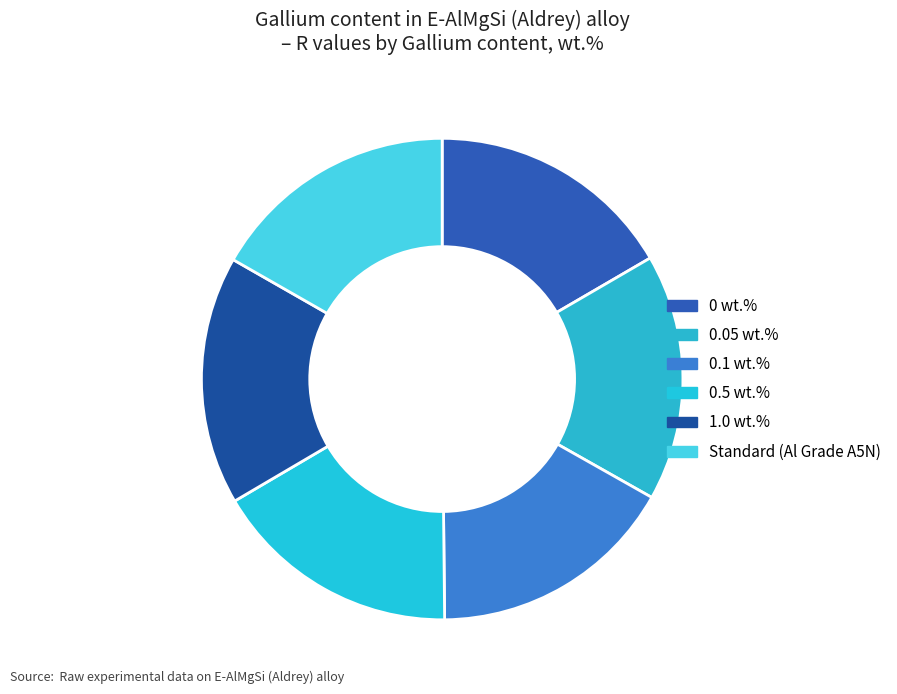

Does 0.5 wt.% represent more than half of the total?

No